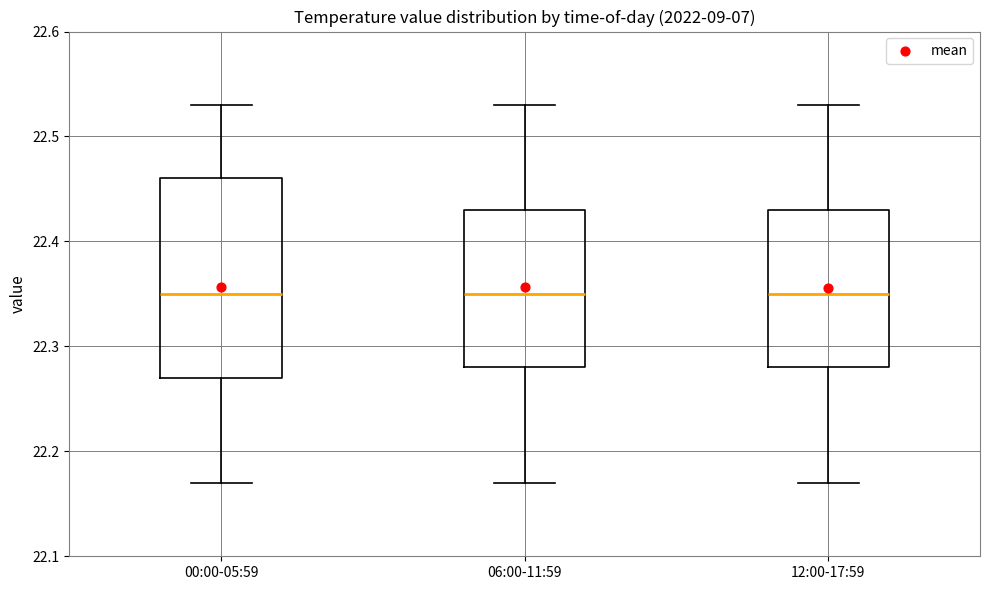

Comparing the boxes themselves (not the whiskers), which one is the tallest?

00:00-05:59